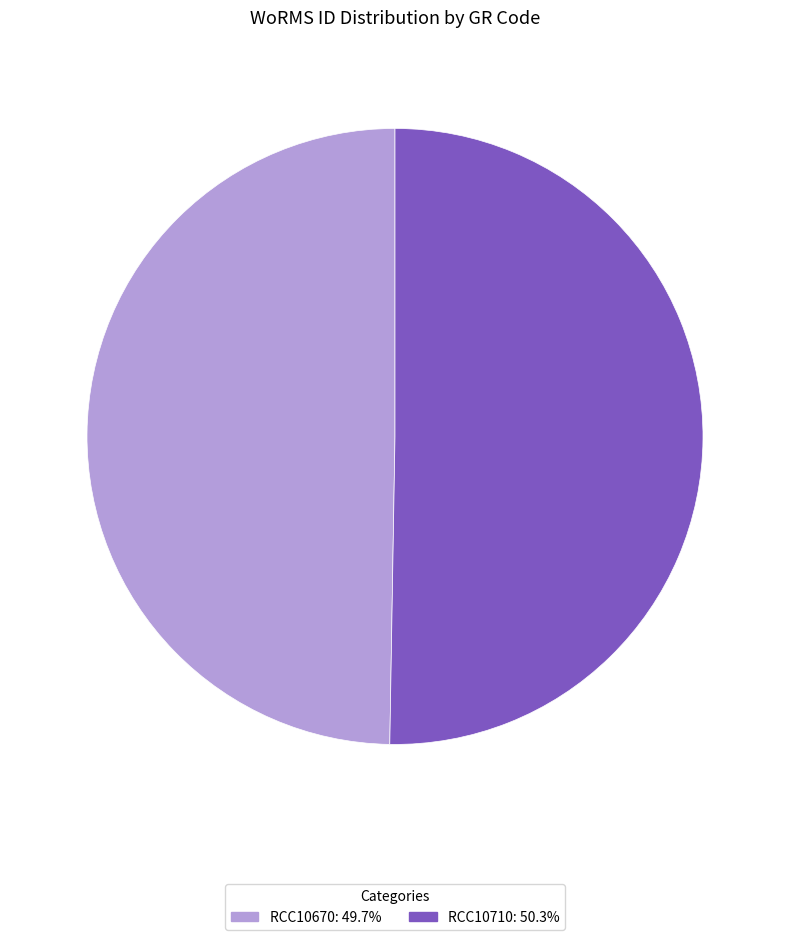

What is the largest slice in the pie chart?

RCC10710